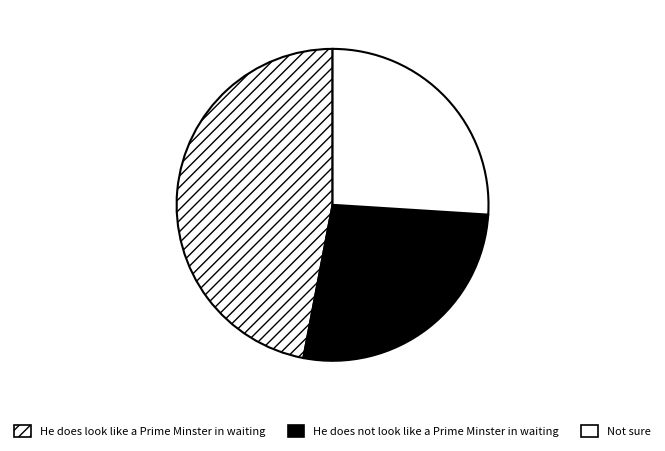

Count the number of slices in the pie.

3